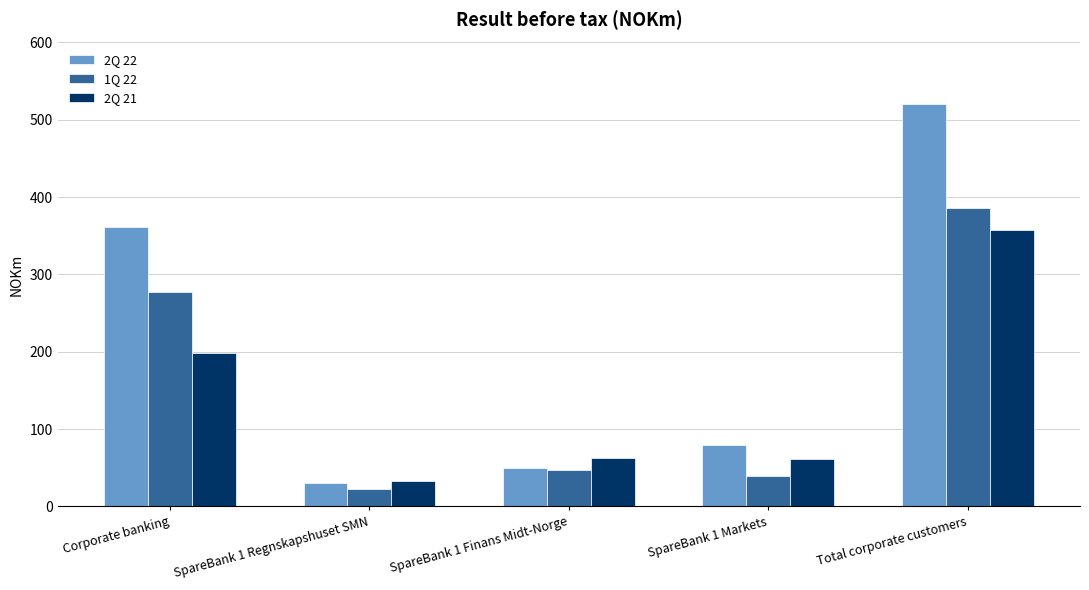

What is the maximum value for 2Q 21?

357